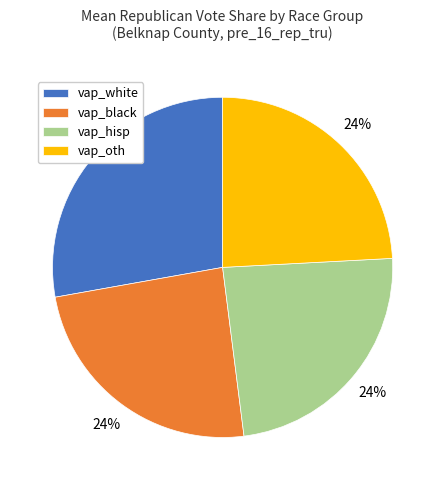

Which category has the biggest portion of the pie?

vap_white